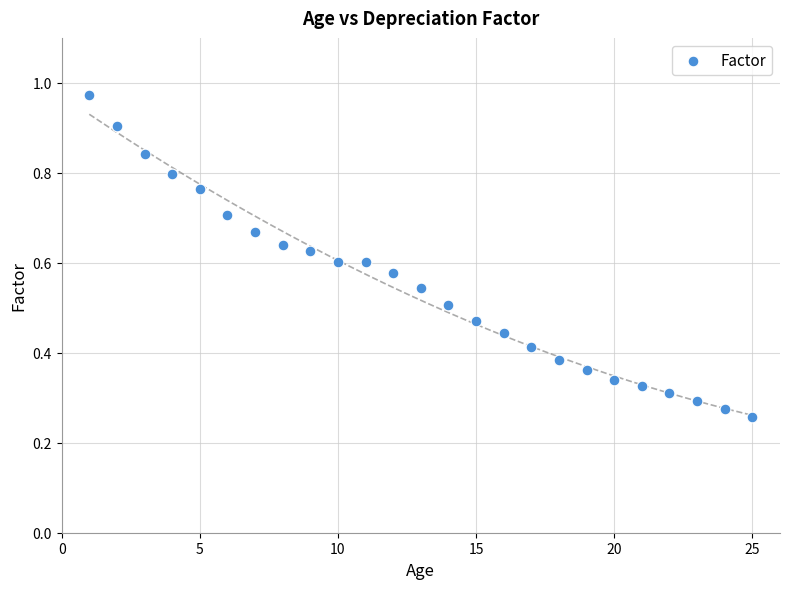

What is the range of X values (max minus min)?

24.0